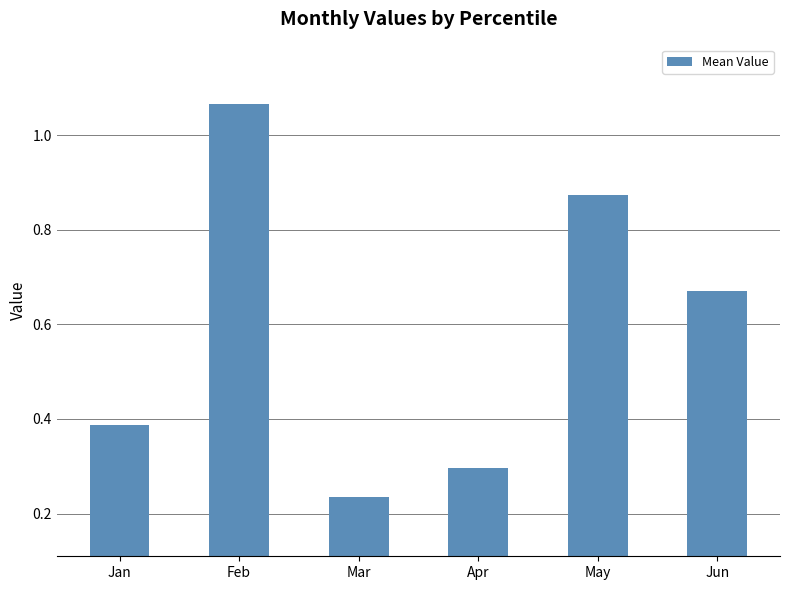

At which label is the value closest to 0?

Mar